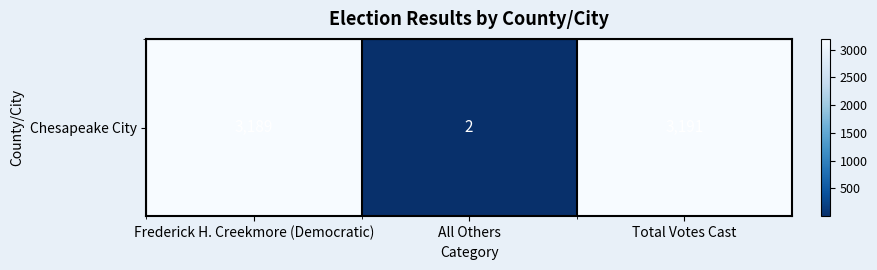

The chart shows a value of 3189 at Frederick H. Creekmore (Democratic). True or false?

True